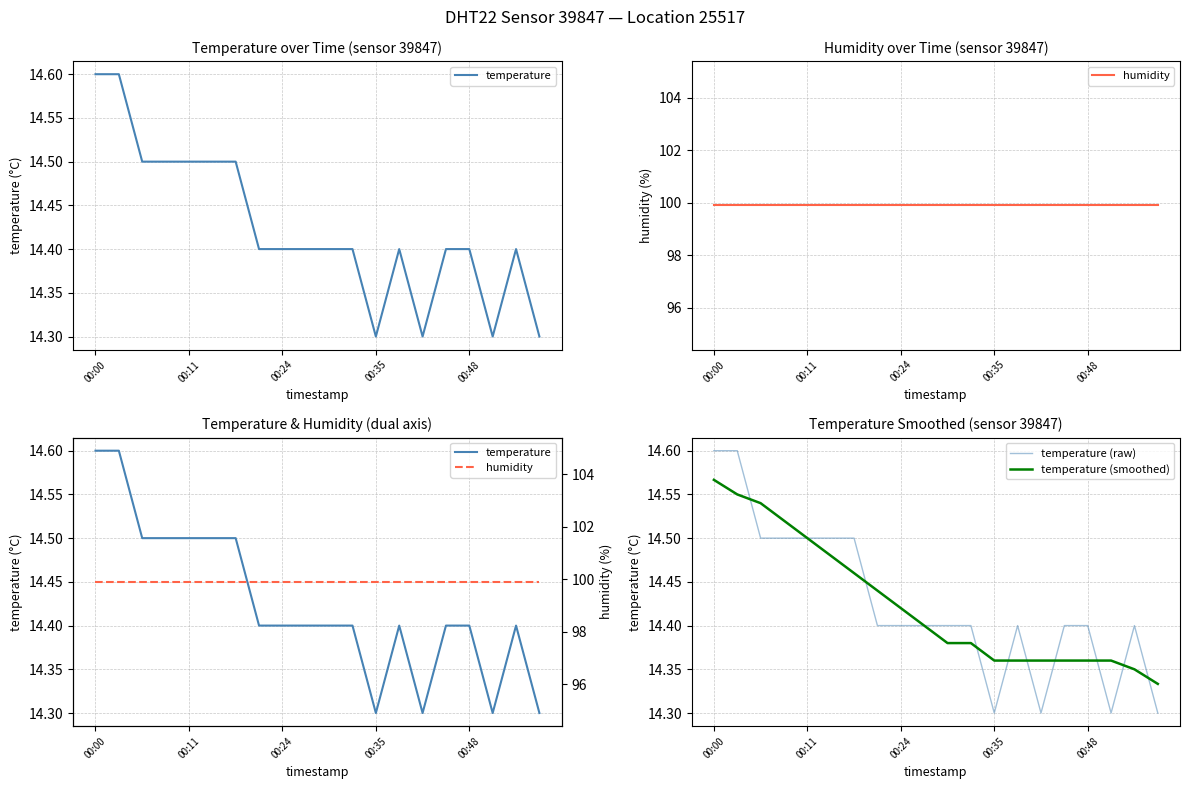

Reading left to right, transcribe all the data shown in this chart.

temperature: 14.6	14.6	14.5	14.5	14.5	14.5	14.5	14.4	14.4	14.4	14.4	14.4	14.3	14.4	14.3	14.4	14.4	14.3	14.4	14.3
humidity: 99.9	99.9	99.9	99.9	99.9	99.9	99.9	99.9	99.9	99.9	99.9	99.9	99.9	99.9	99.9	99.9	99.9	99.9	99.9	99.9
temperature (raw): 14.6	14.6	14.5	14.5	14.5	14.5	14.5	14.4	14.4	14.4	14.4	14.4	14.3	14.4	14.3	14.4	14.4	14.3	14.4	14.3
temperature (smoothed): 14.6	14.6	14.5	14.5	14.5	14.5	14.5	14.4	14.4	14.4	14.4	14.4	14.4	14.4	14.4	14.4	14.4	14.4	14.4	14.3